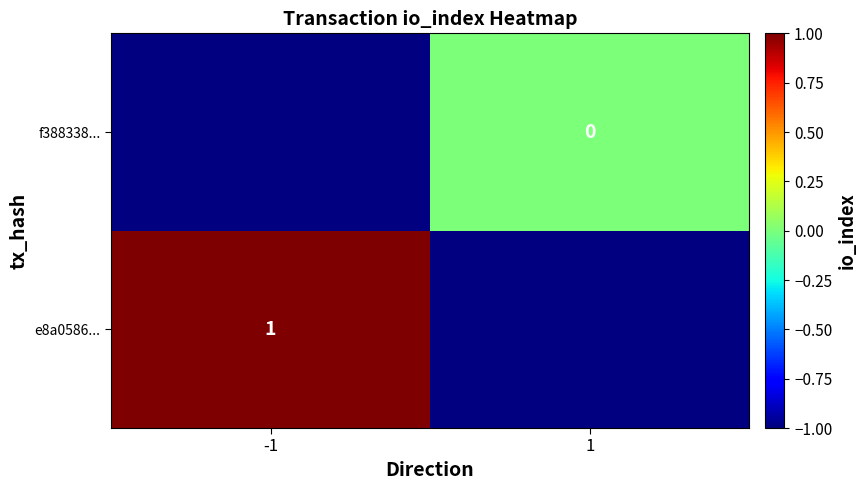

Which series has the widest spread of values?

e8a0586...